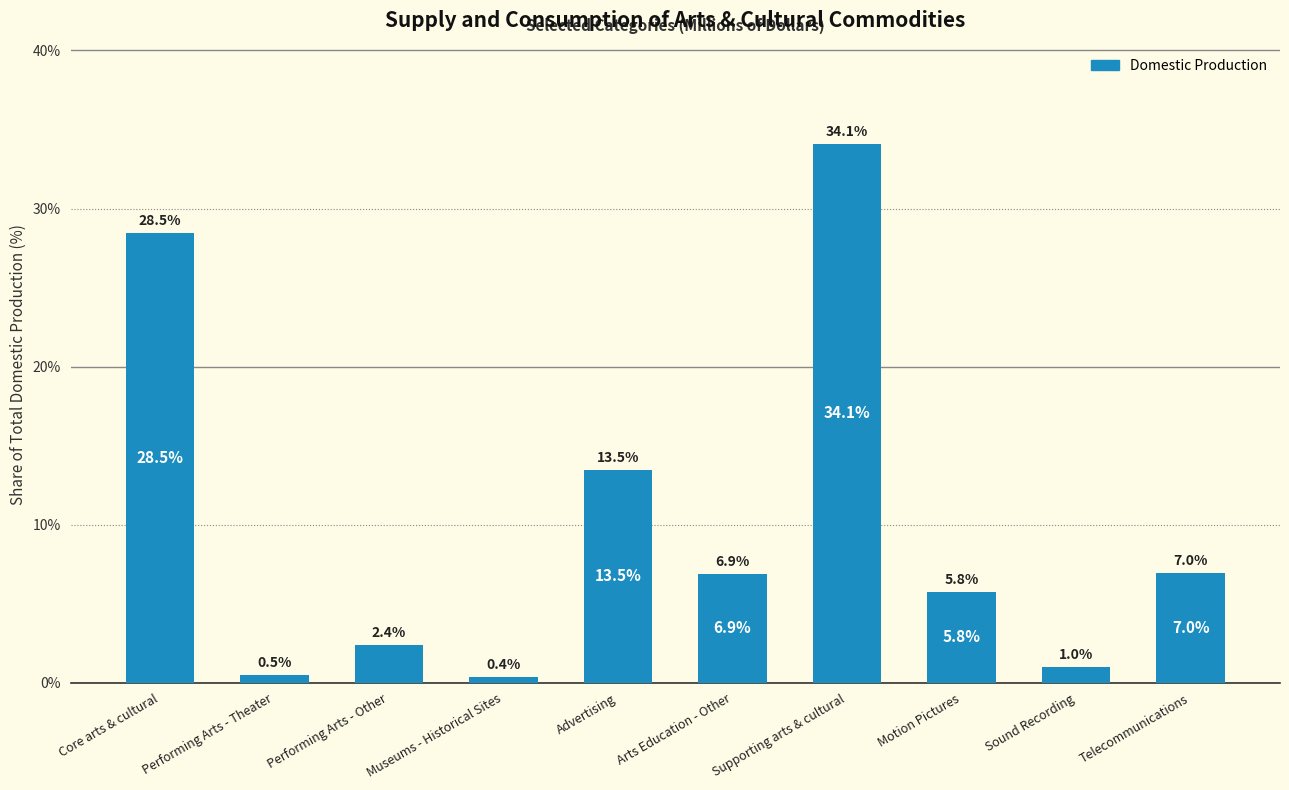

At which category does the chart reach its minimum across all series?

Museums - Historical Sites